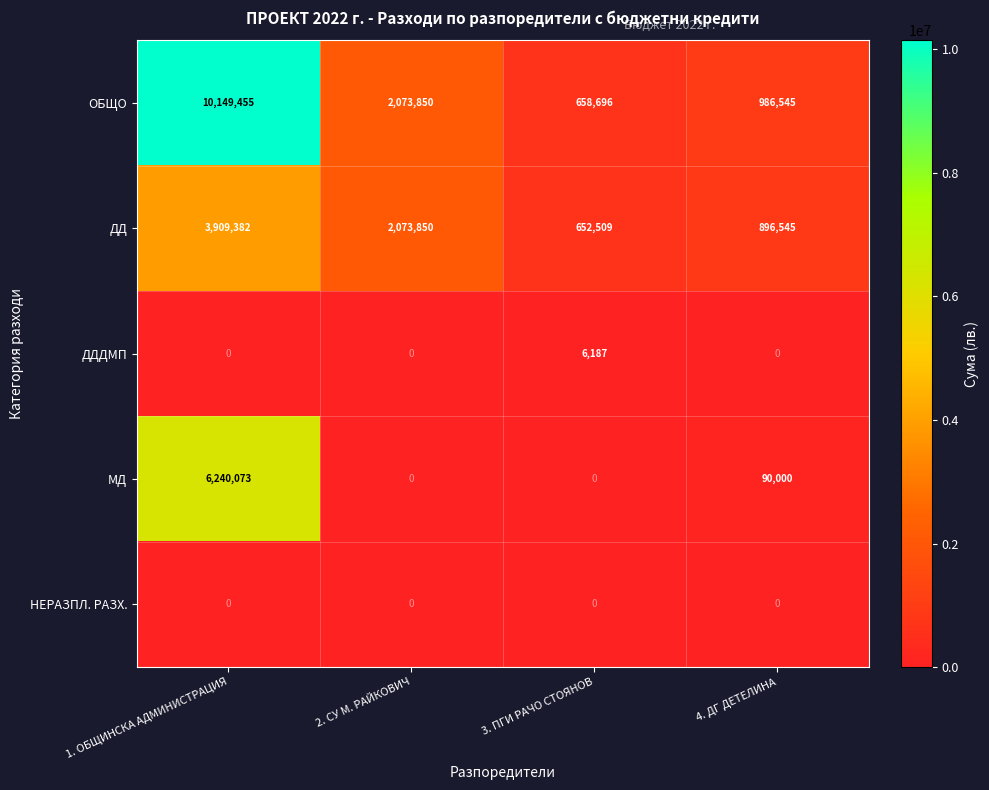

Reading right to left, transcribe all the data shown in this chart.

ОБЩО: 986545	658696	2073850	10149455
ДД: 896545	652509	2073850	3909382
ДДДМП: 0	6187	0	0
МД: 90000	0	0	6240073
НЕРАЗПЛ. РАЗХ.: 0	0	0	0